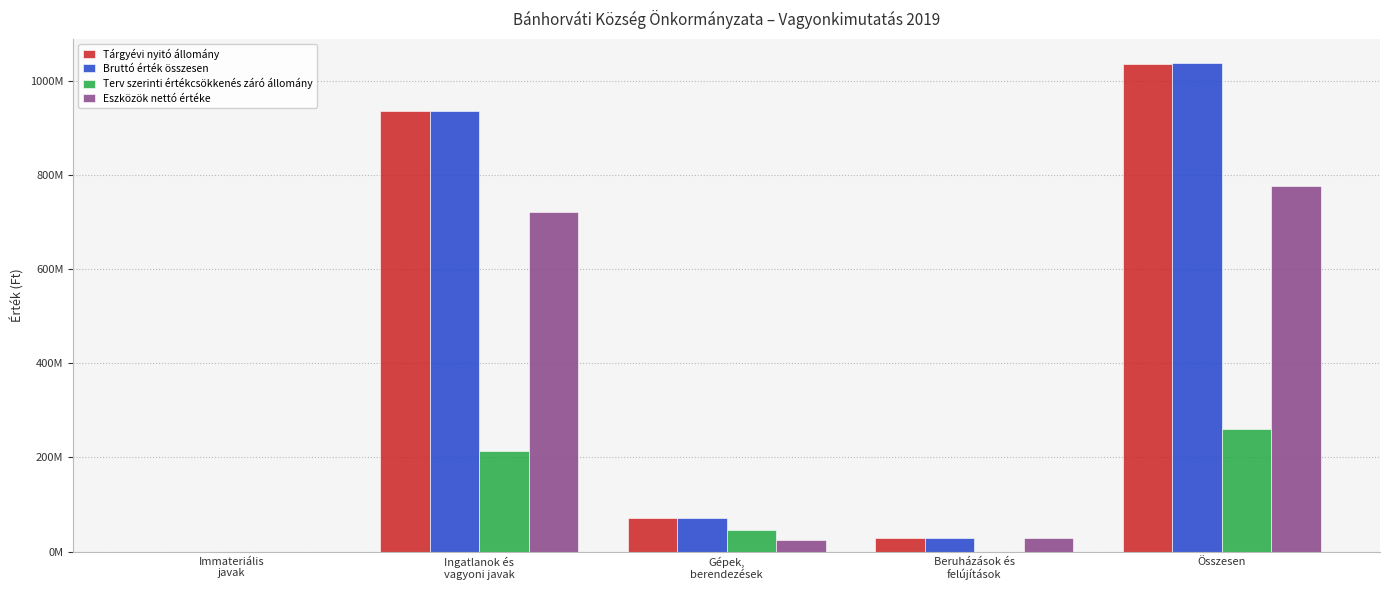

Are the bars grouped side by side (vs. stacked)?

Yes